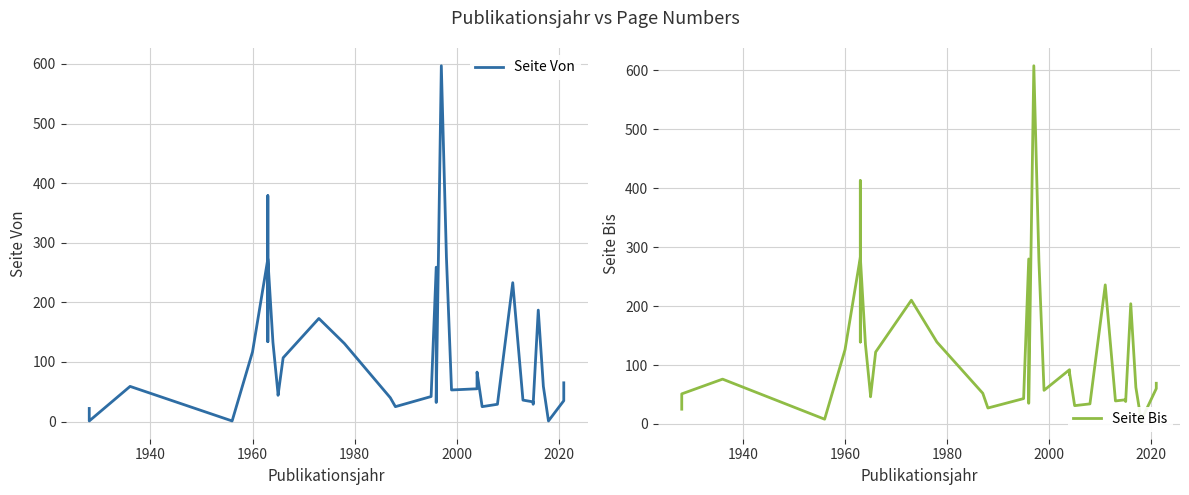

List the series in order of their peak value, highest first.

Seite Bis, Seite Von